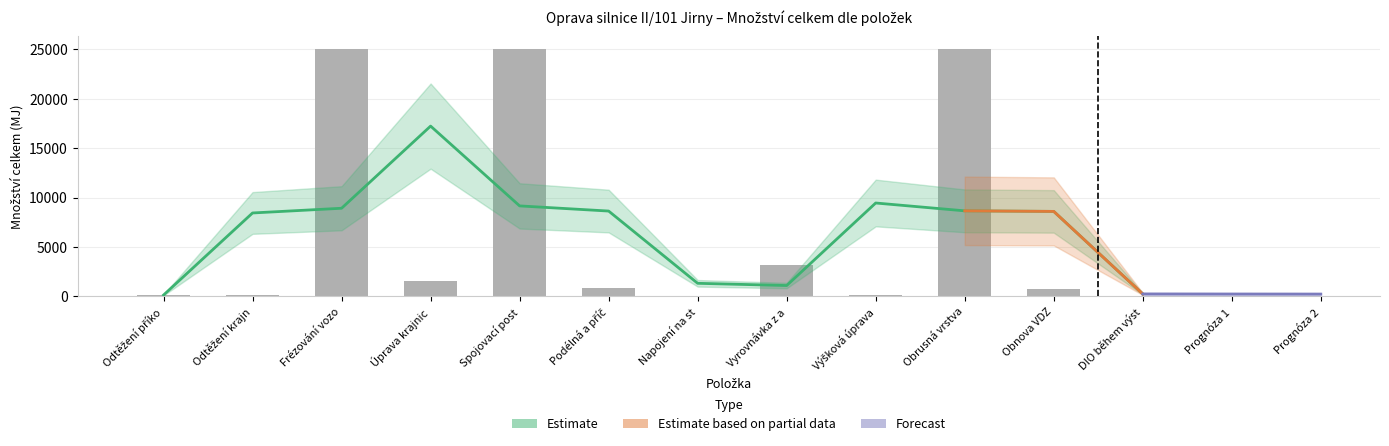

Does the chart contain any negative values?

No